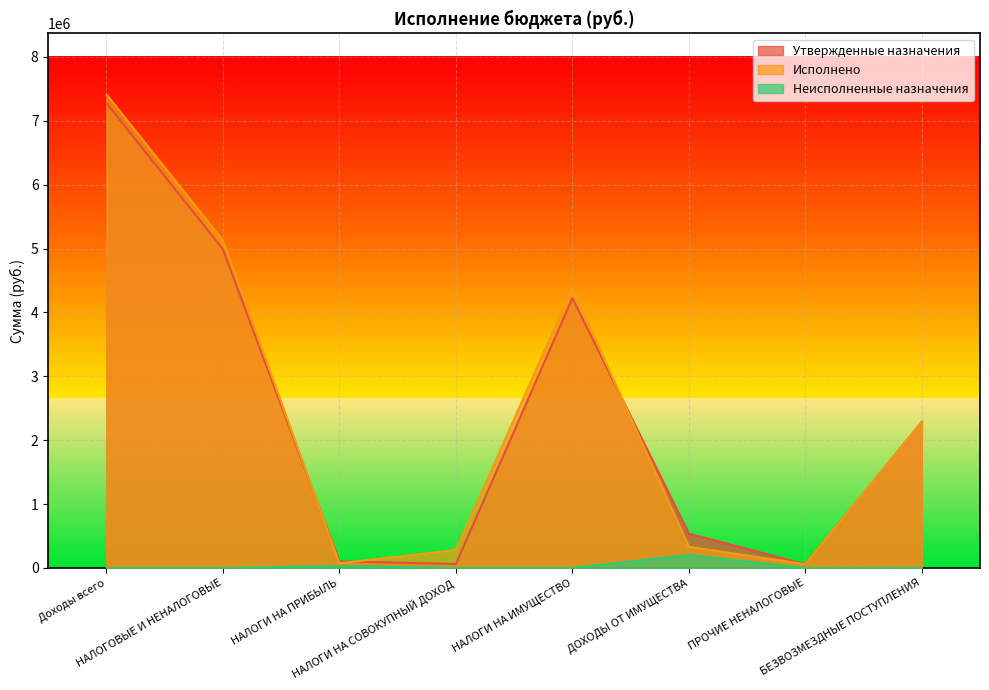

True or false: Исполнено and Неисполненные назначения intersect in this chart.

False